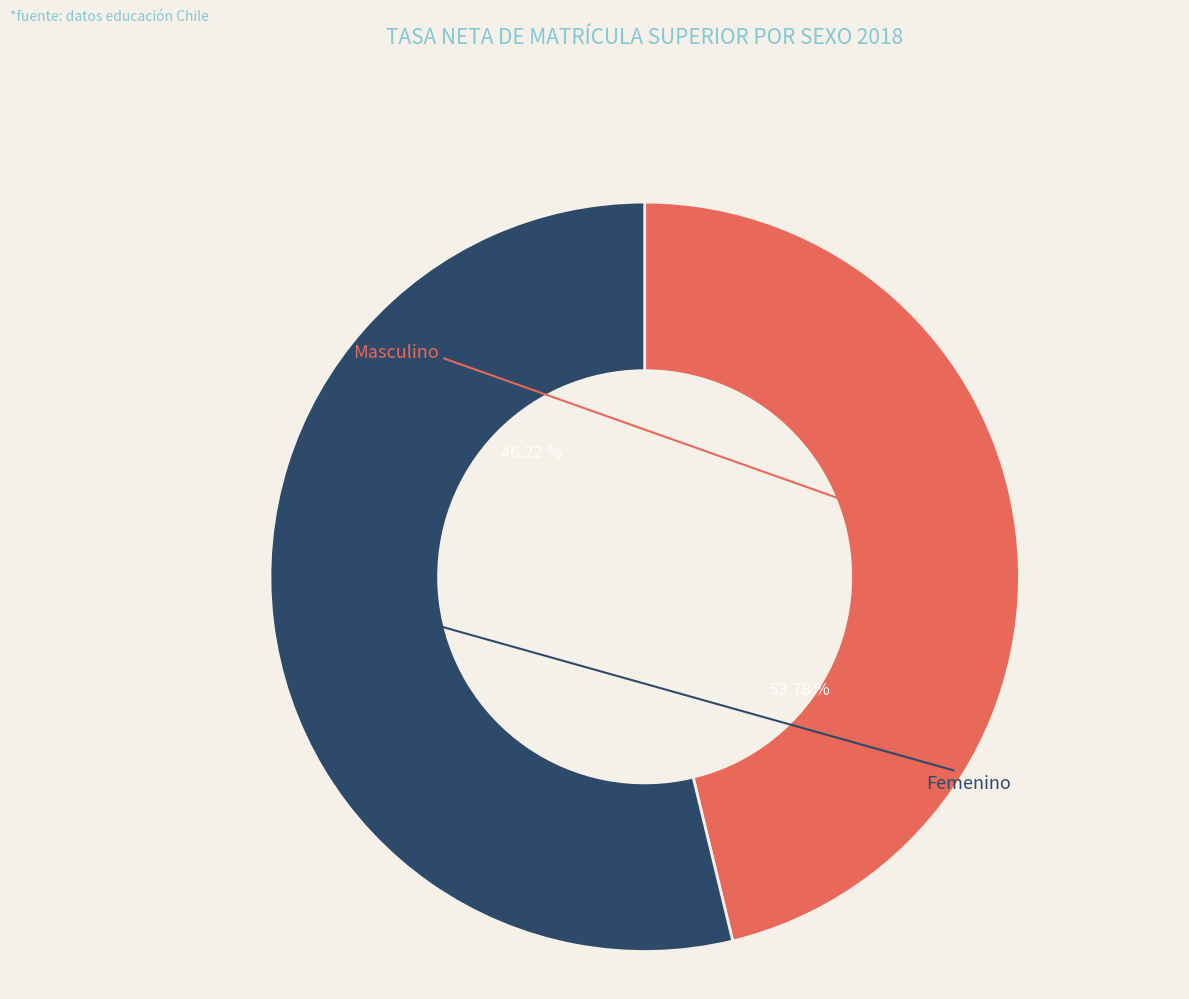

Rank the categories by value from lowest to highest.

Masculino, Femenino